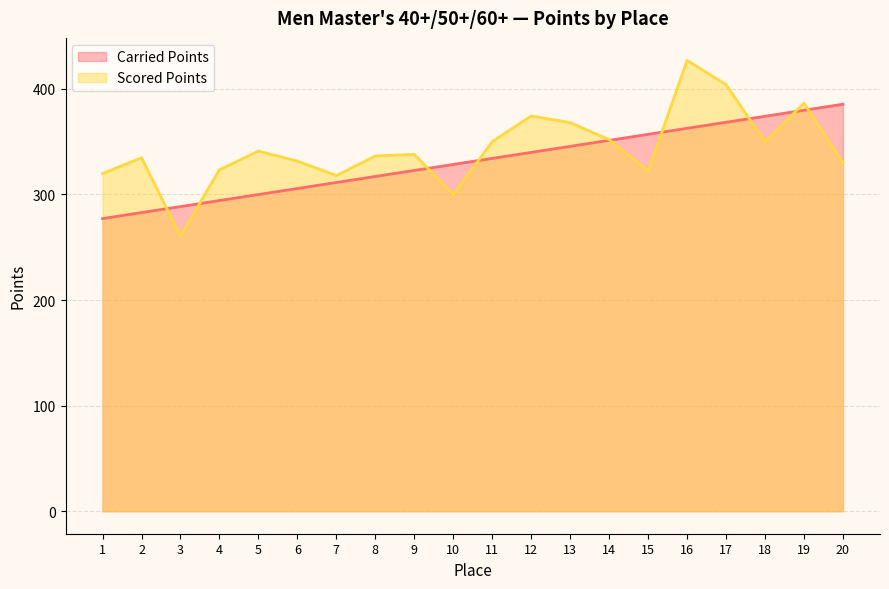

Which series has the widest spread of values?

Scored Points